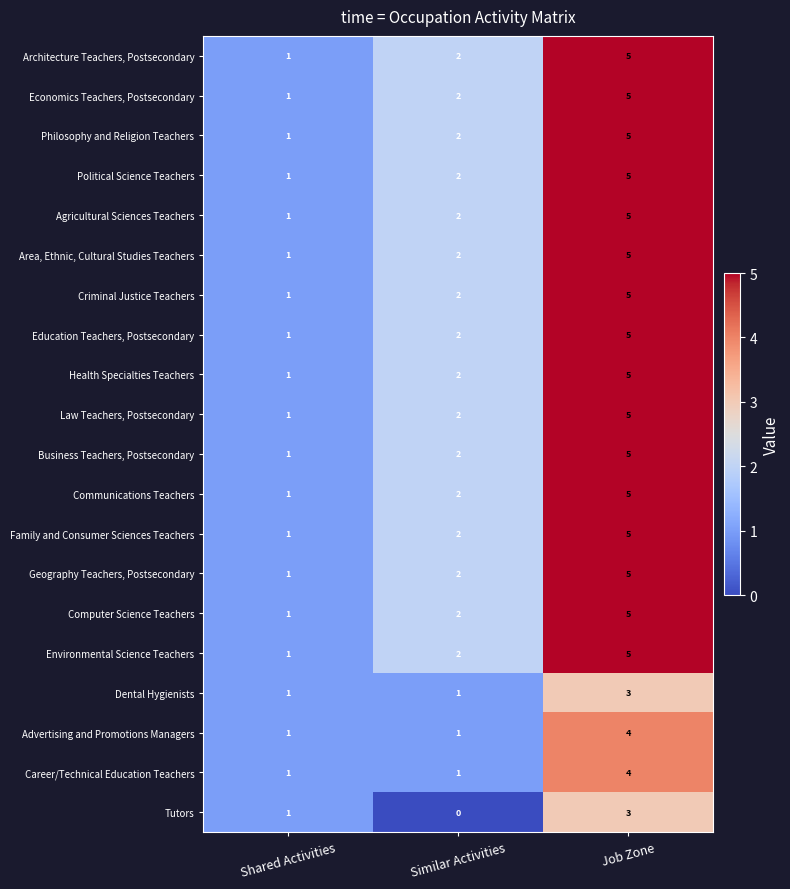

How many data points does each series have?

3